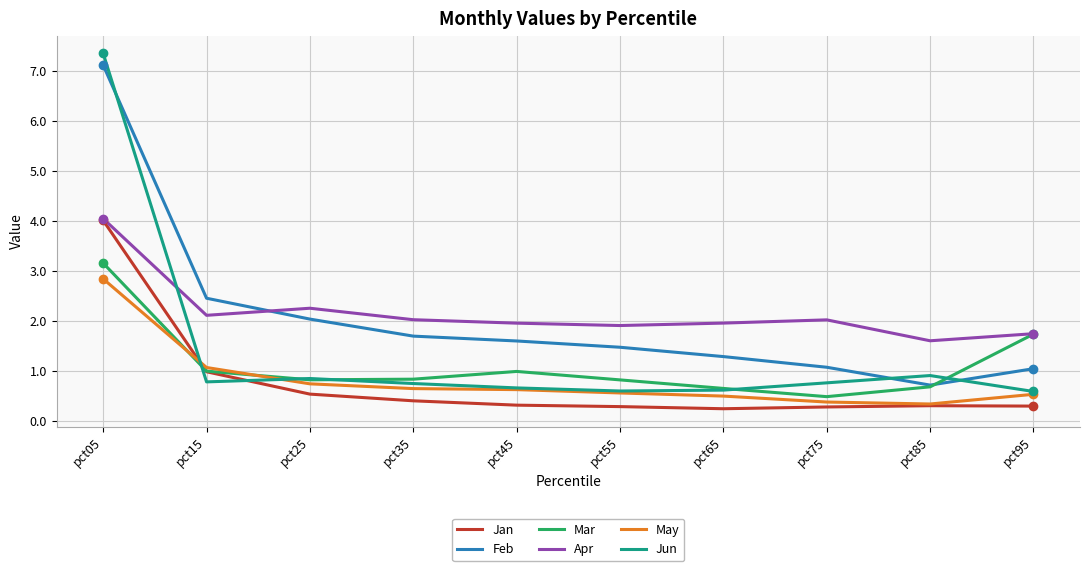

What are all the series names shown in the legend?

Jan, Feb, Mar, Apr, May, Jun